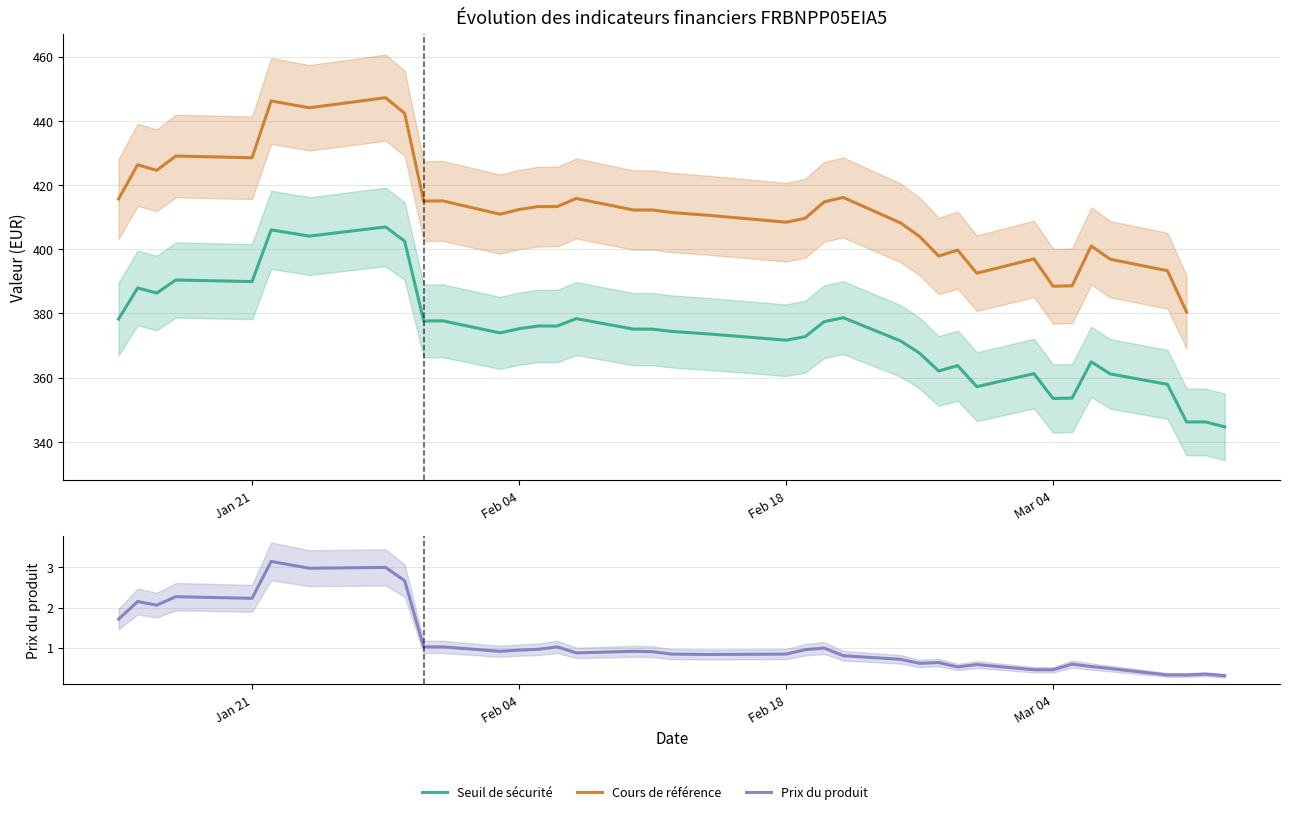

True or false: Seuil de sécurité has a value of 130.3 at 17.

False